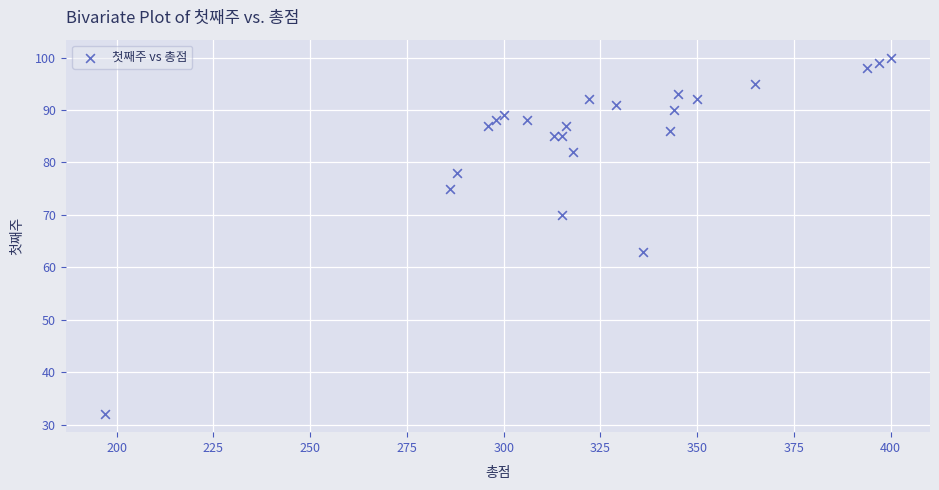

What Y value in the scatter plot is closest to 66?

63